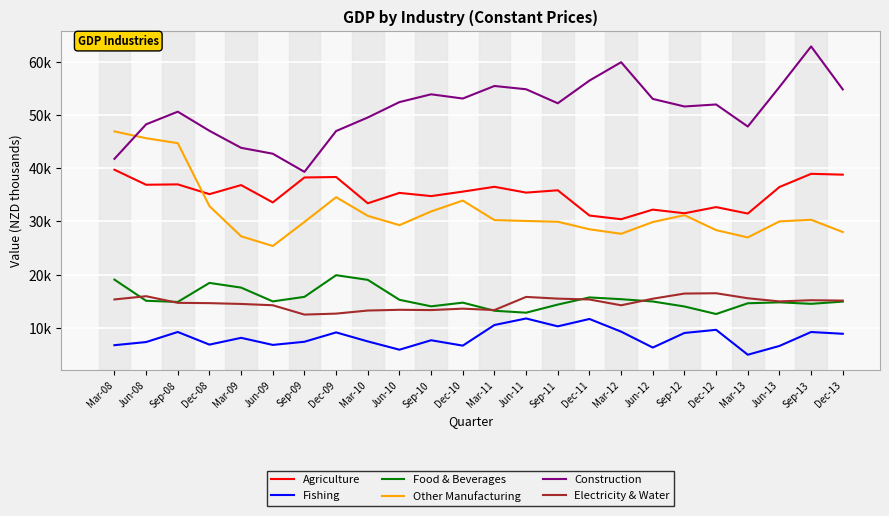

True or false: Electricity & Water has more than 1 points higher than both neighbors.

True